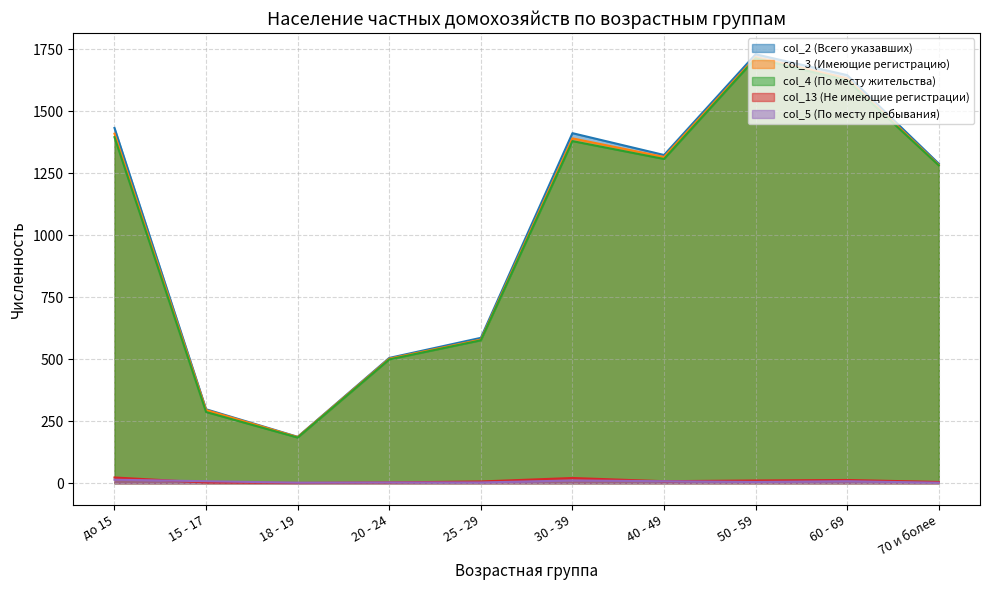

Rank the categories by col_5 (По месту пребывания) value from lowest to highest.

18 - 19, 70 и более, 20 - 24, 25 - 29, 50 - 59, 15 - 17, 40 - 49, 60 - 69, 30 - 39, до 15